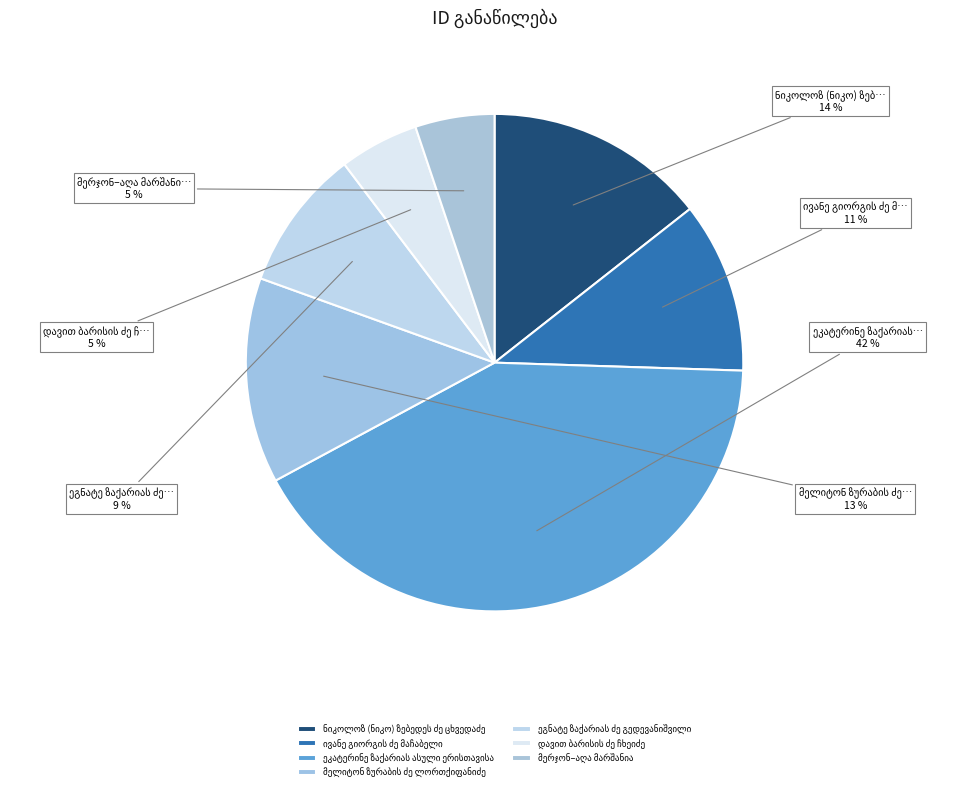

Count the number of slices in the pie.

7